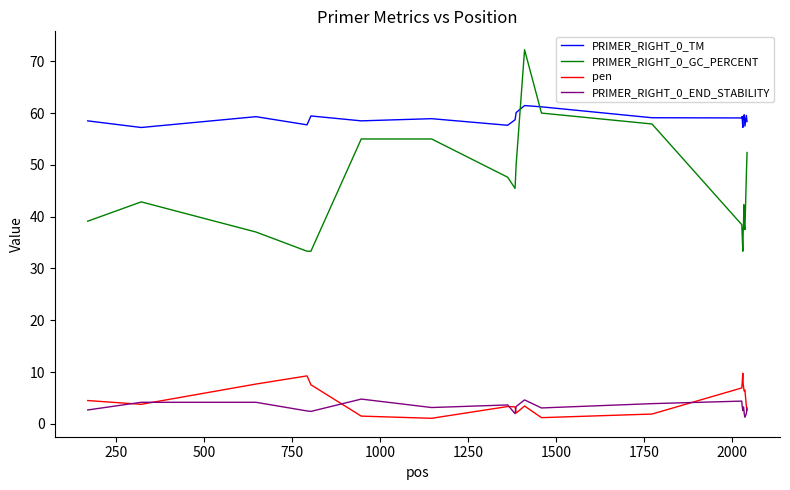

What is the highest value of the PRIMER_RIGHT_0_TM series?

61.5